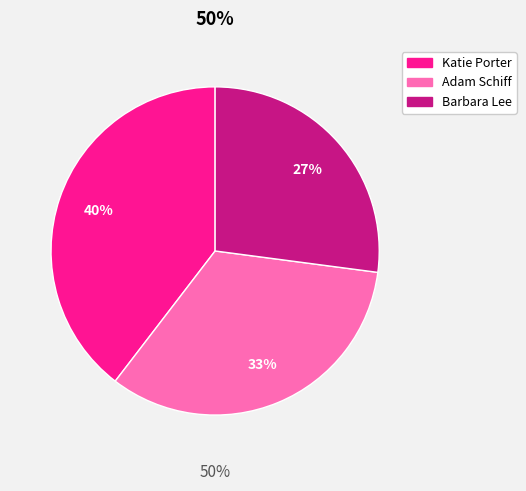

Does Barbara Lee, a Democrat, Congresswoman account for over 50% of the chart?

No